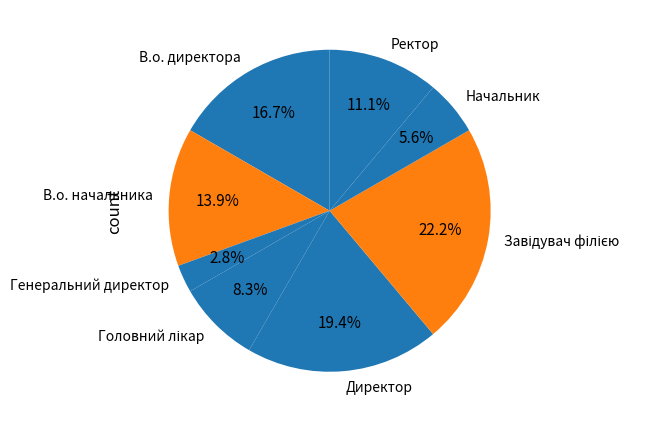

Between Ректор and Генеральний директор, which is larger?

Ректор